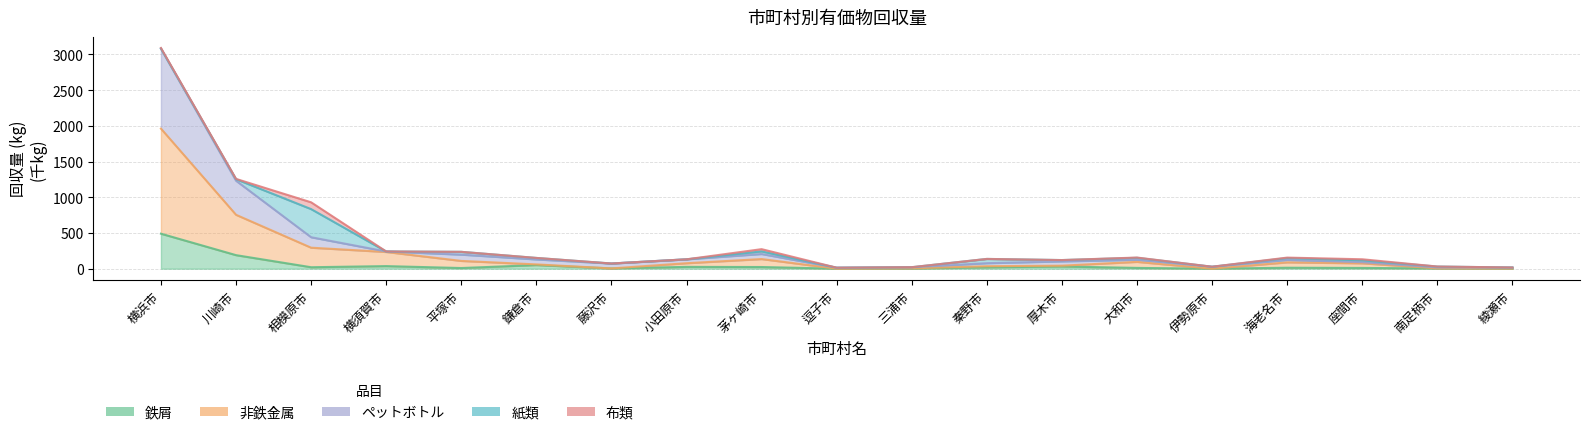

Which has a higher value, 秦野市 or 鎌倉市?

鎌倉市